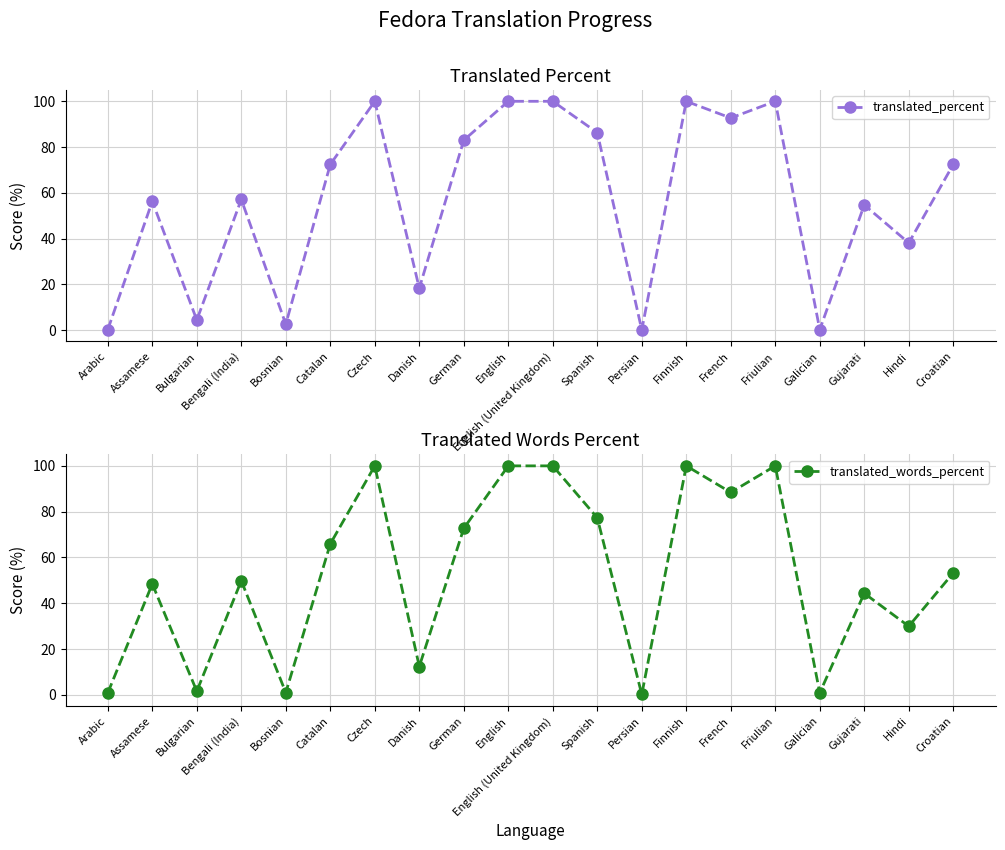

What is the total value across all series at German?

155.7